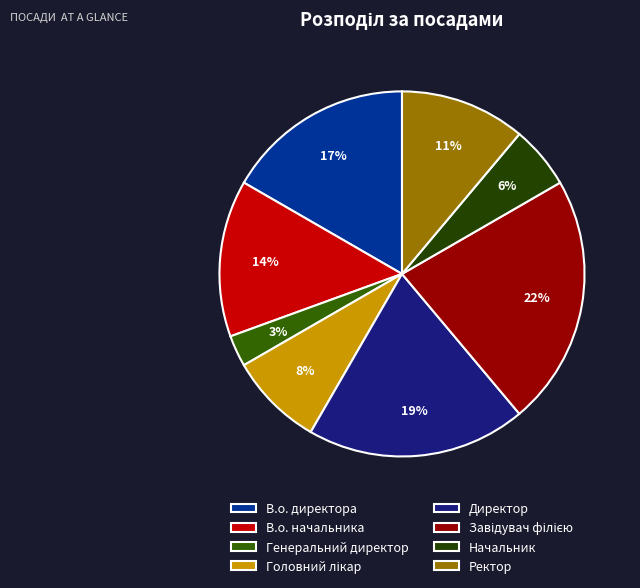

Is there any slice that represents more than half of the pie?

No